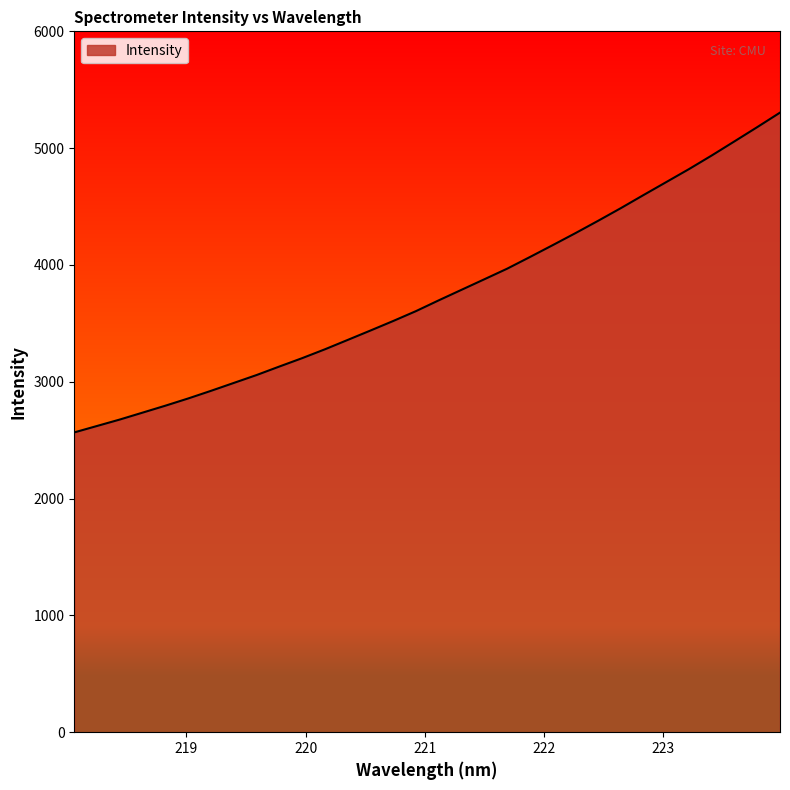

What is the greatest value displayed?

5304.1